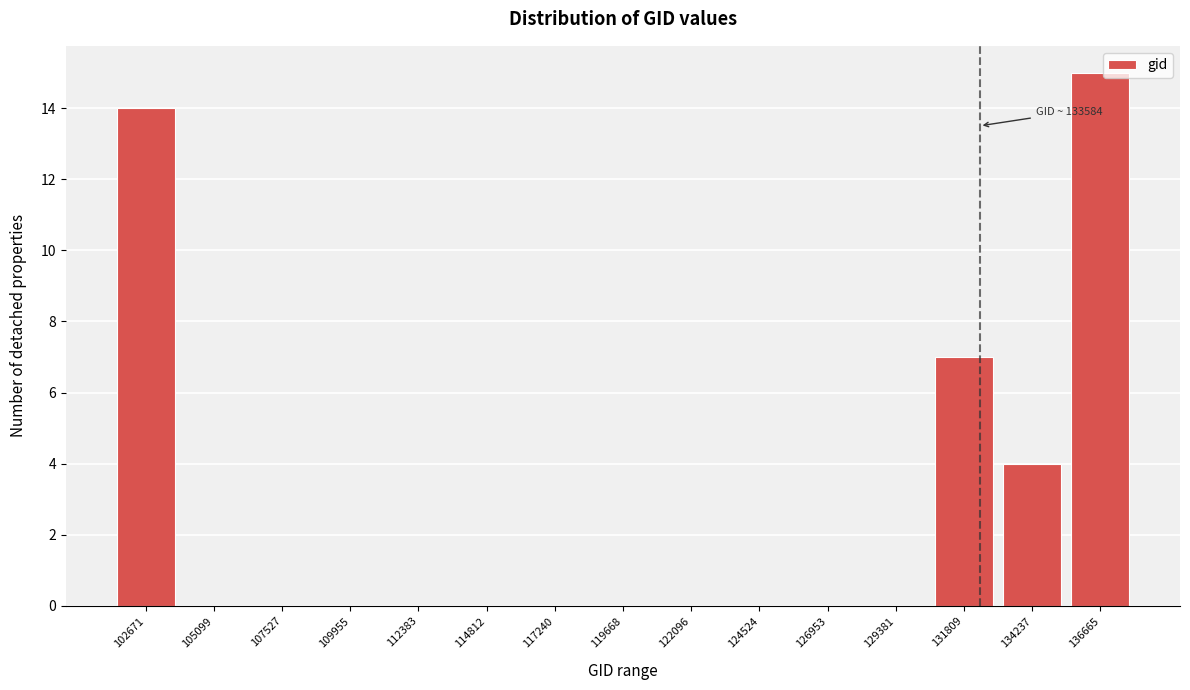

Reading right to left, list all the values displayed in this chart.

136665=15	134237=4	131809=7	129381=0	126953=0	124524=0	122096=0	119668=0	117240=0	114812=0	112383=0	109955=0	107527=0	105099=0	102671=14